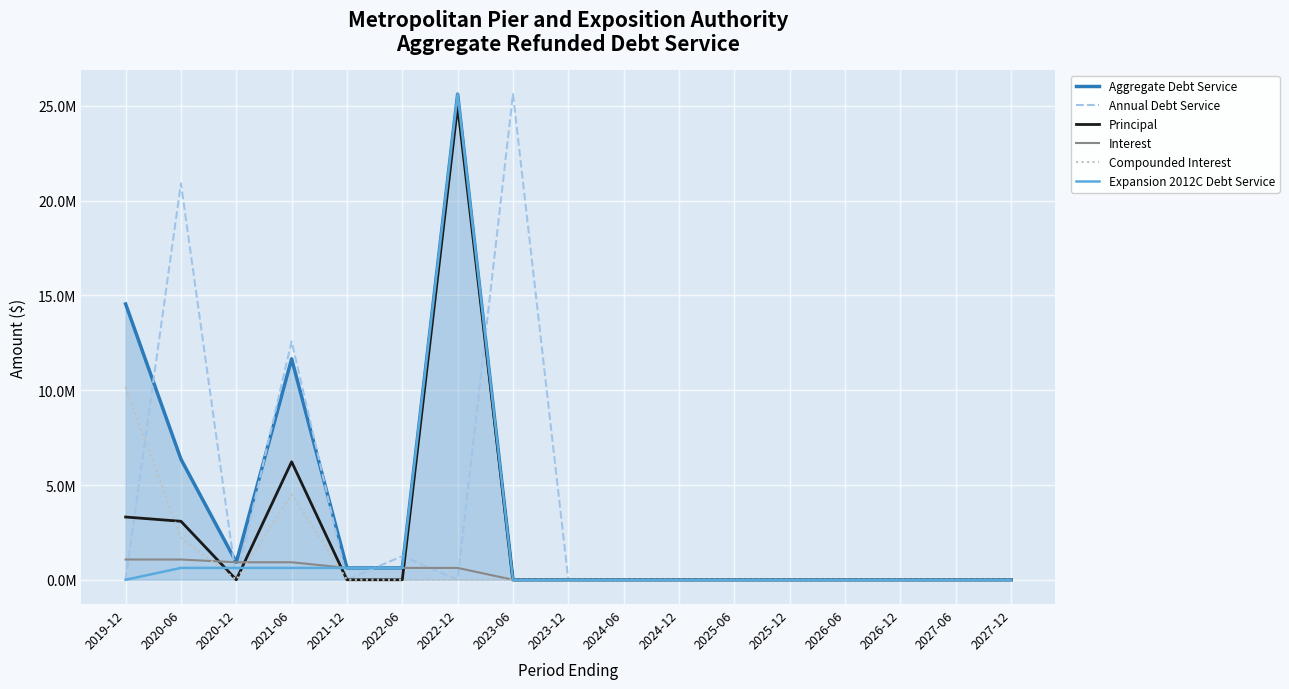

Does the chart have visible grid lines?

Yes